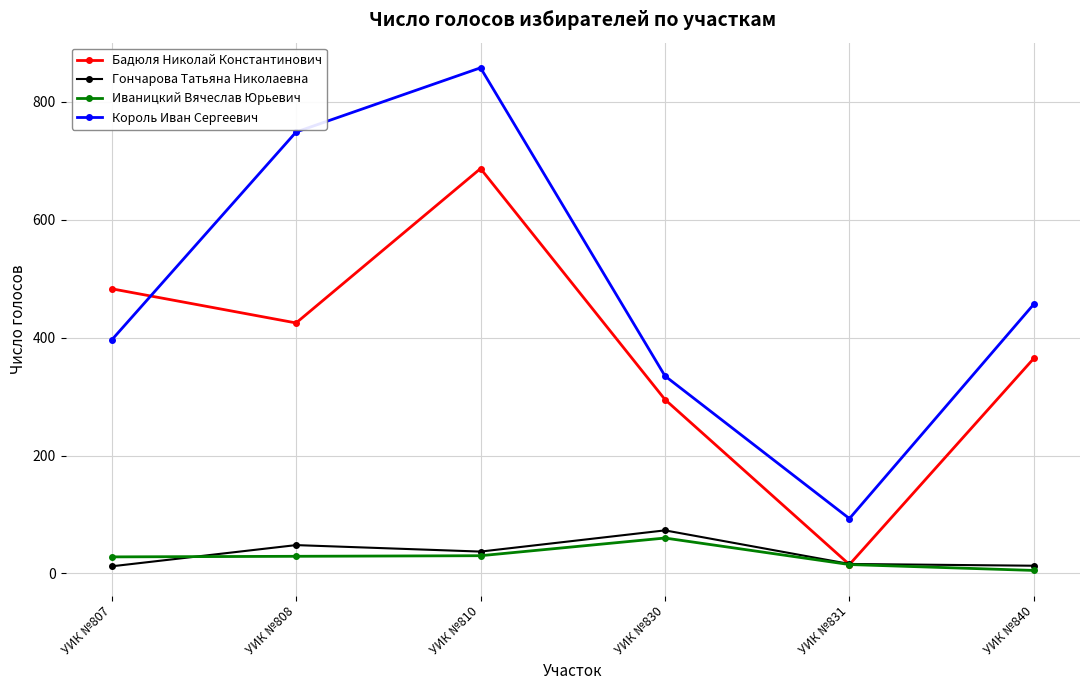

Between УИК №808 and УИК №810, which series saw the biggest shift?

Бадюля Николай Константинович